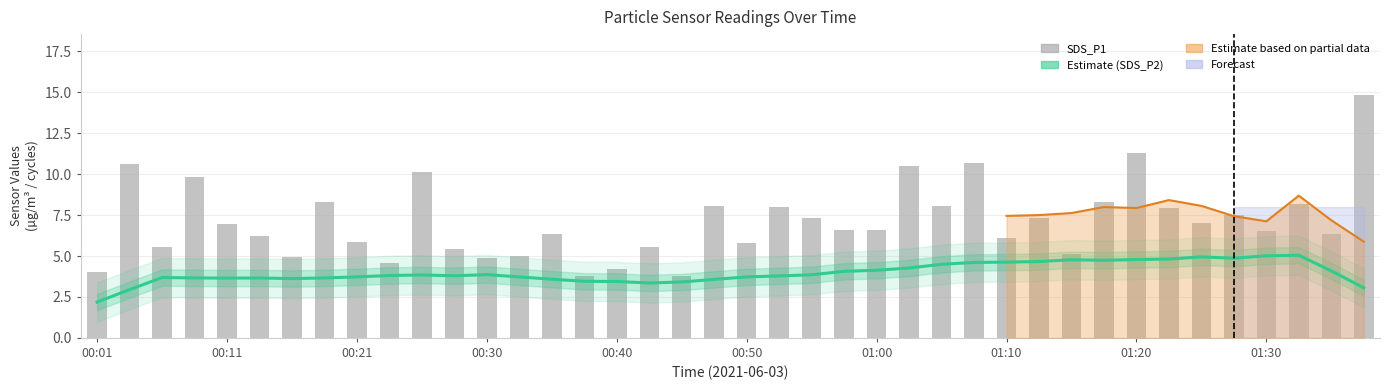

What is the label of the 18th bar from the right?

22